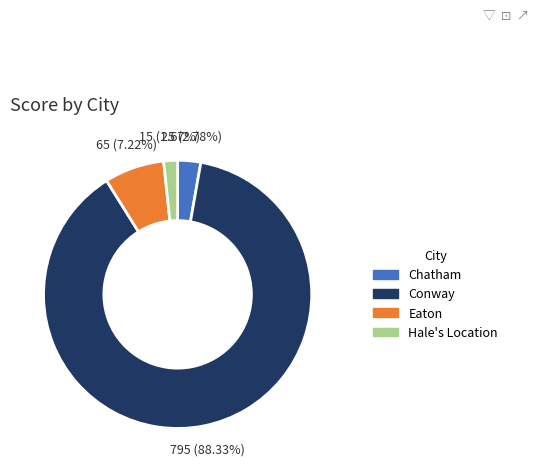

What percentage is the Chatham slice, to the nearest percent?

3%